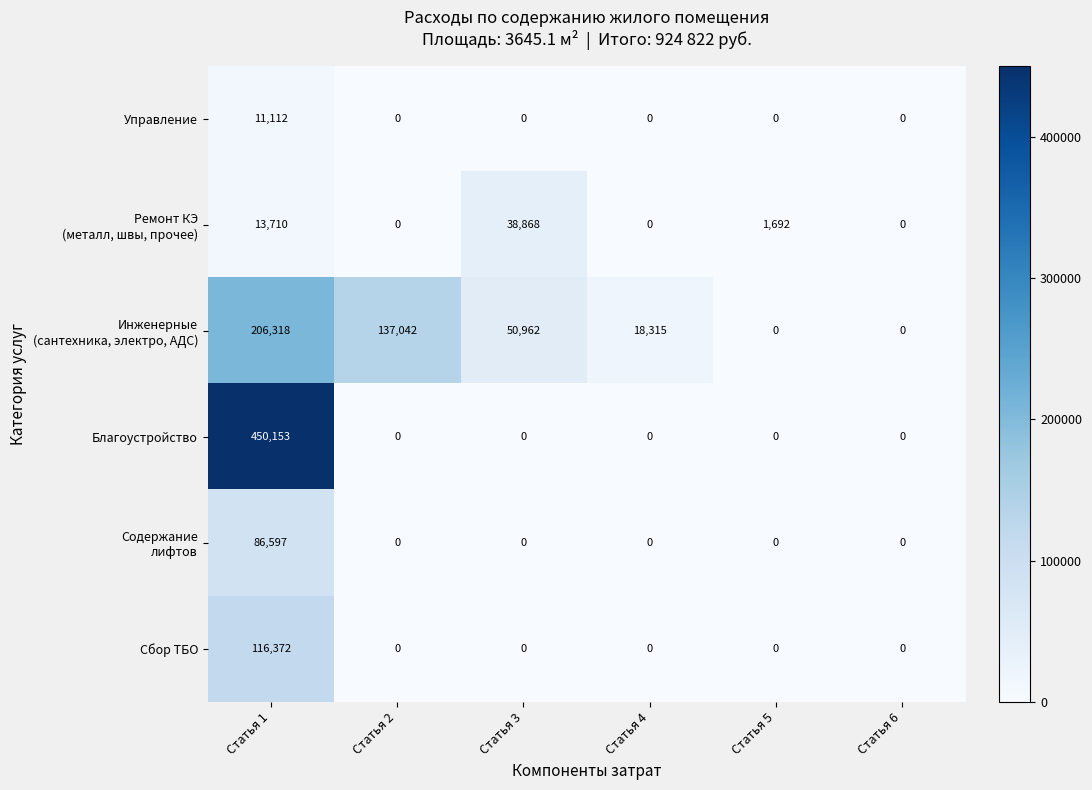

At which category is the sum across all series the highest?

Статья 1